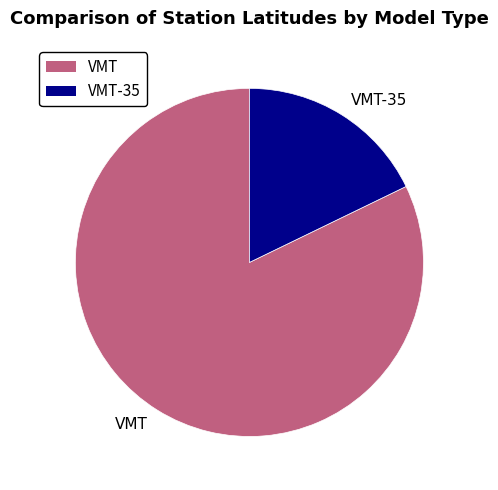

Which slice is the smallest?

VMT-35